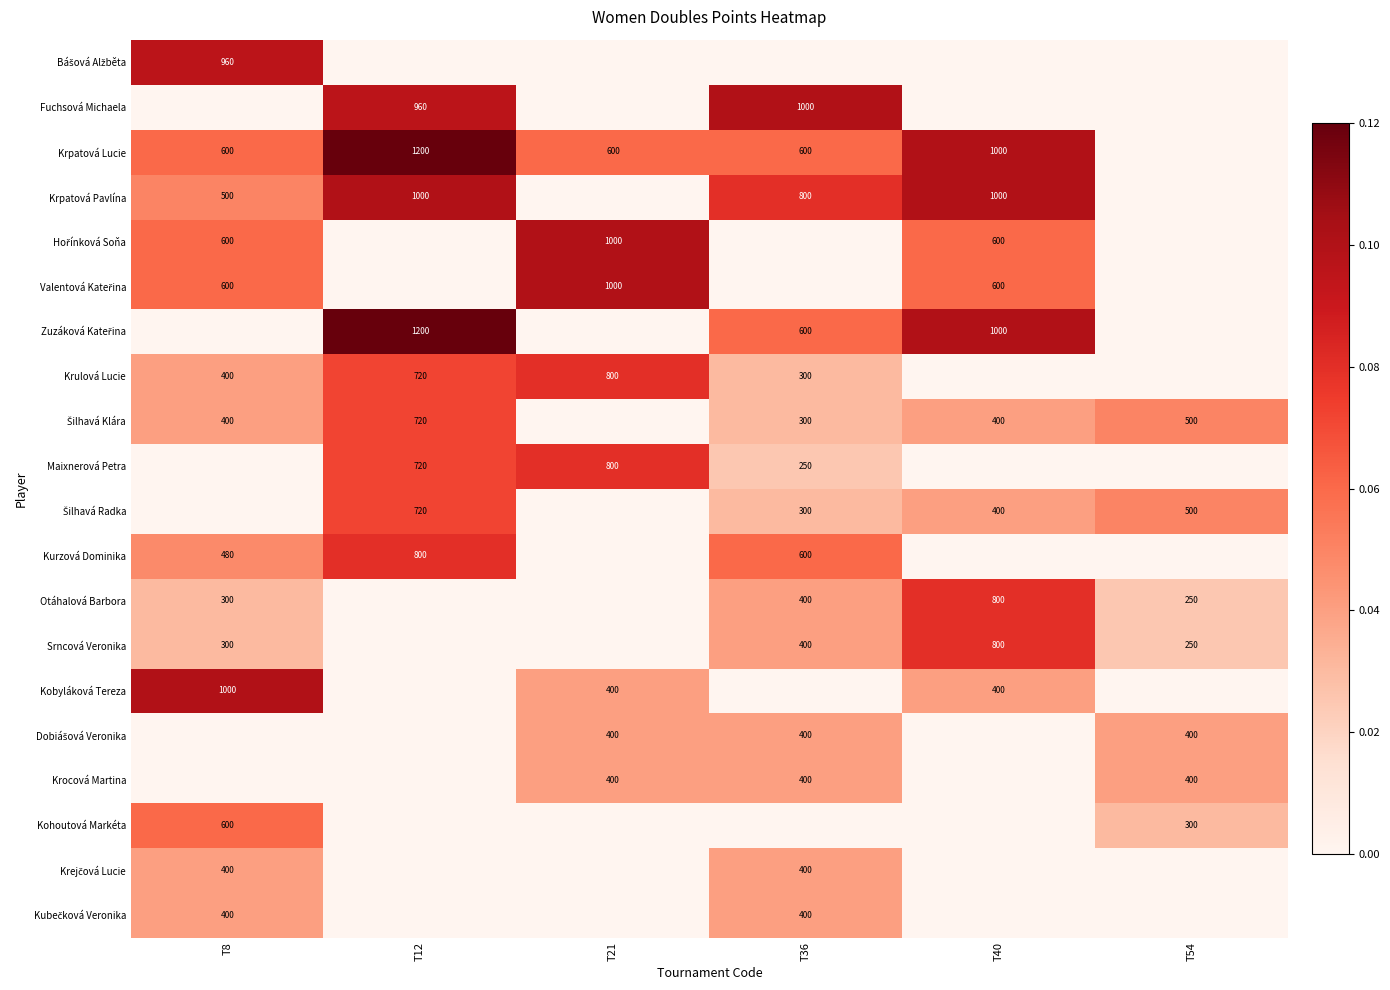

What is the greatest value displayed?

1200